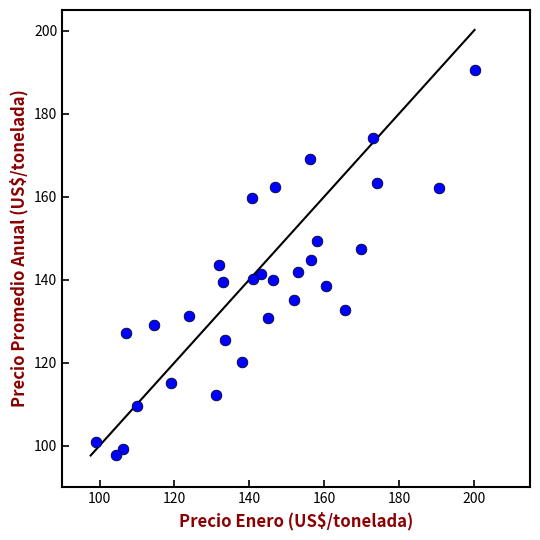

What is the range of Y values (max minus min)?

92.9